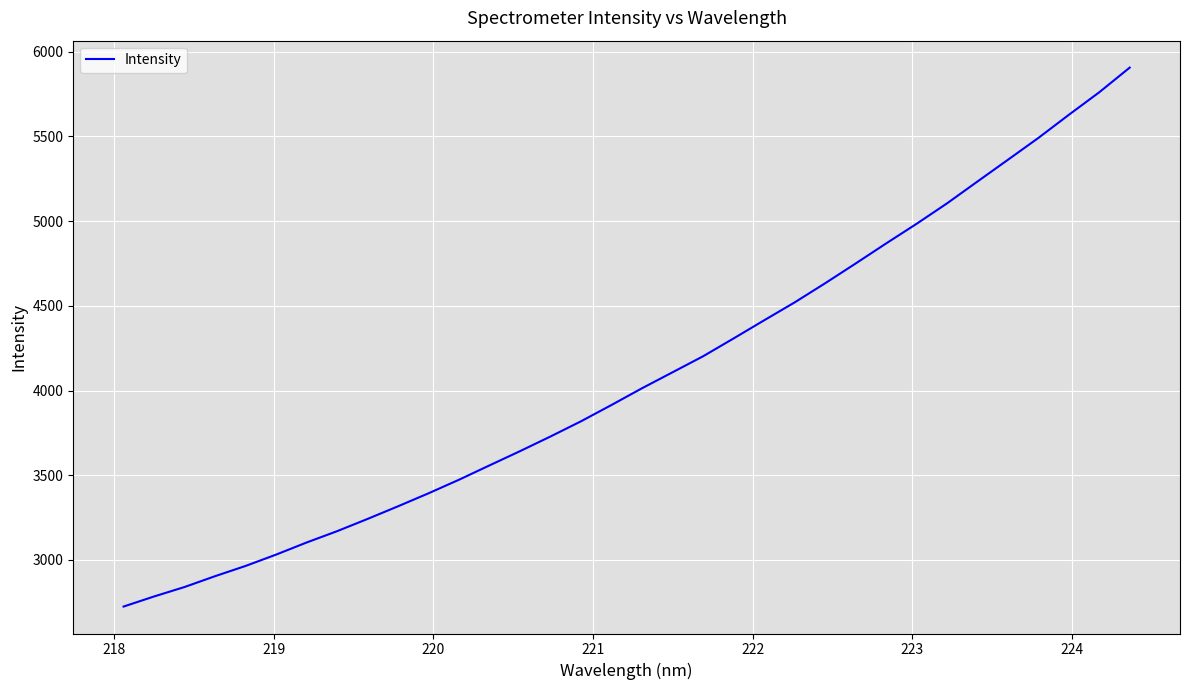

What is the smallest value displayed?

2724.4